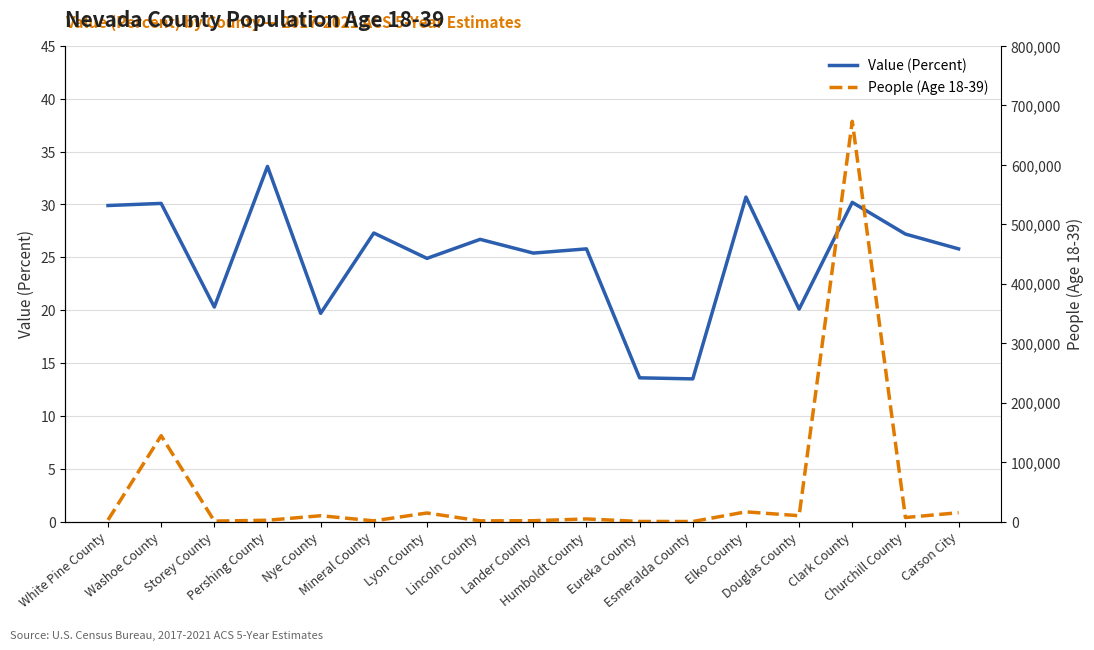

What is the maximum value for People (Age 18-39)?

673199.0